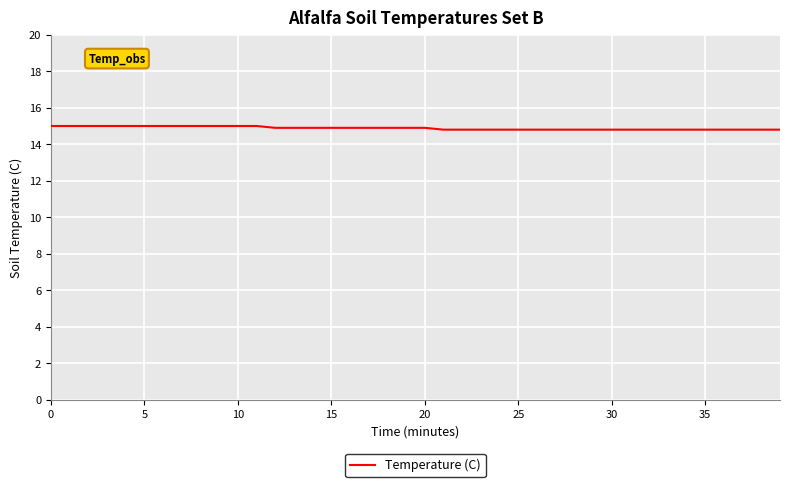

How many distinct data groups are displayed?

1